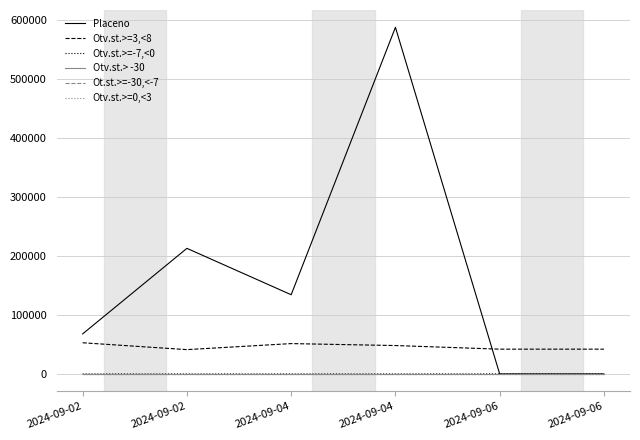

What is the value of the Otv.st.>=3,<8 point at the 5th from the left?

41964.0